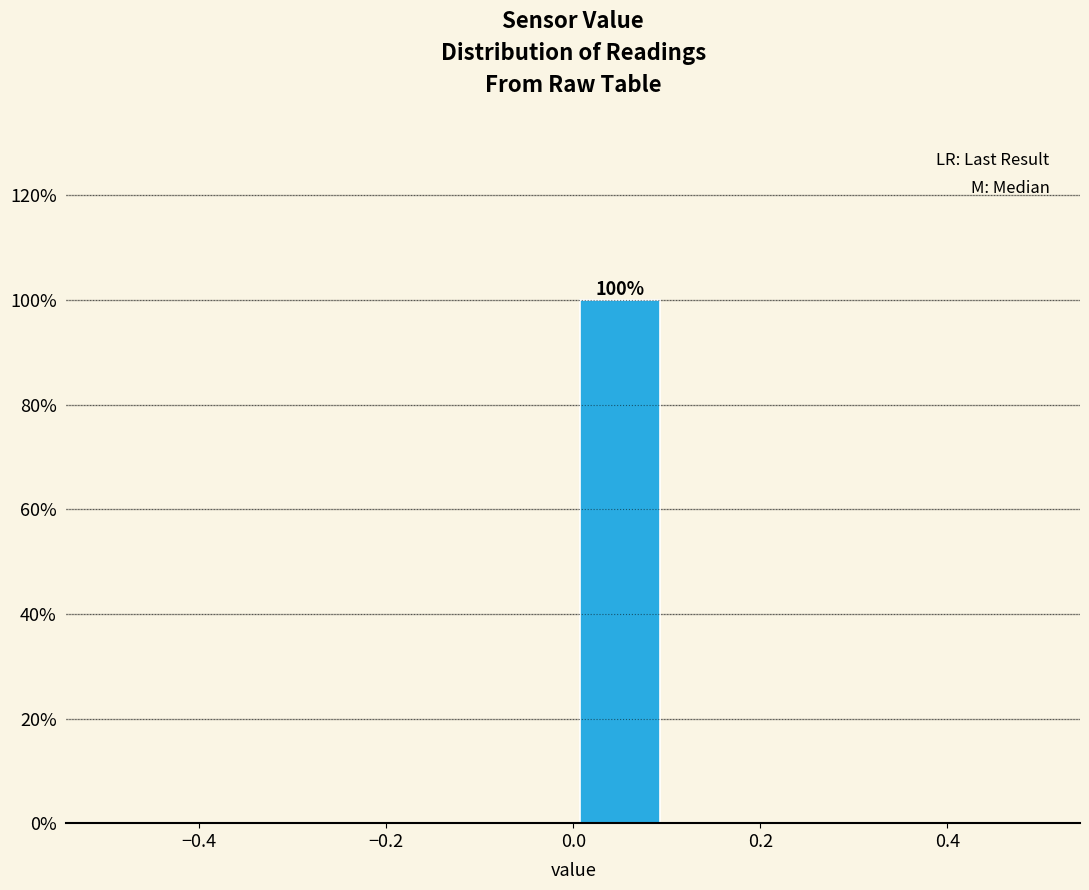

Over which range of the x-axis is the bar tallest?

0.0 to 0.1